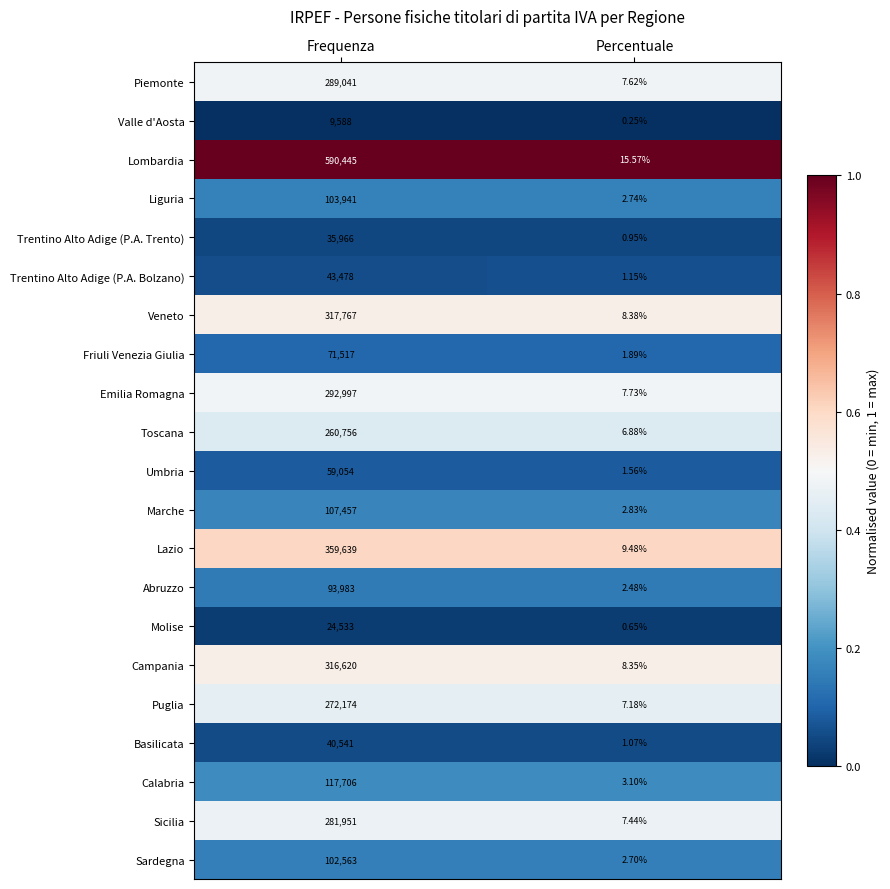

At which category is the sum across all series the highest?

Frequenza